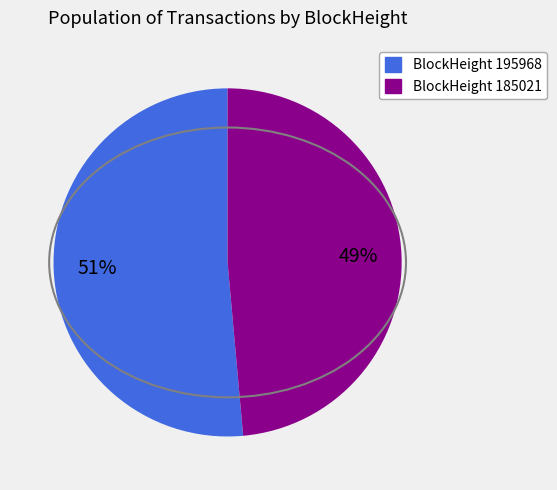

Which has a higher value, BlockHeight 195968 or BlockHeight 185021?

BlockHeight 195968